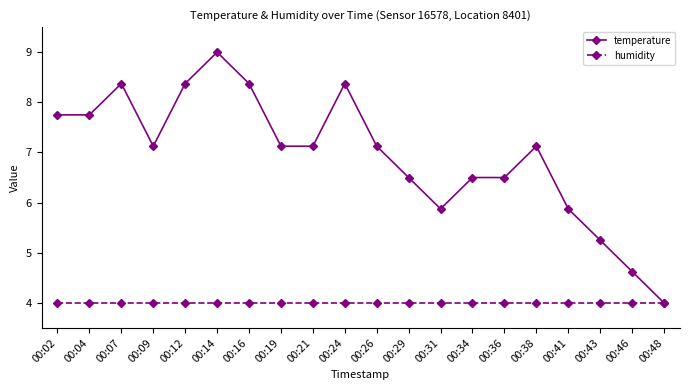

At 00:04, list the series in order from smallest to largest.

humidity, temperature